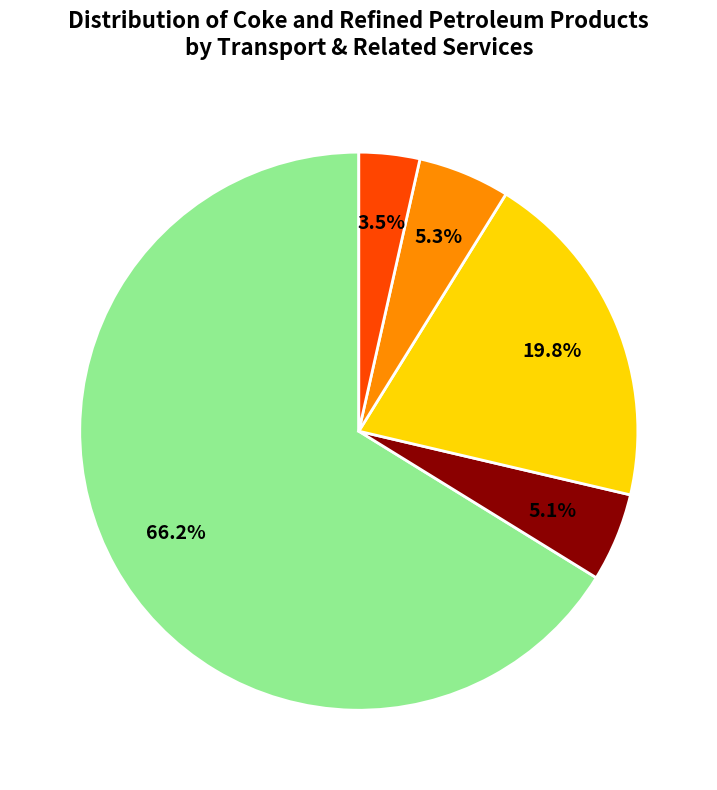

Is there a majority slice in this chart?

Yes